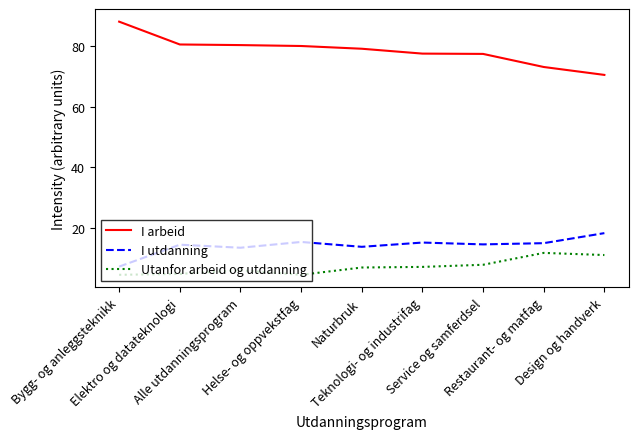

True or false: I utdanning and I arbeid intersect in this chart.

False